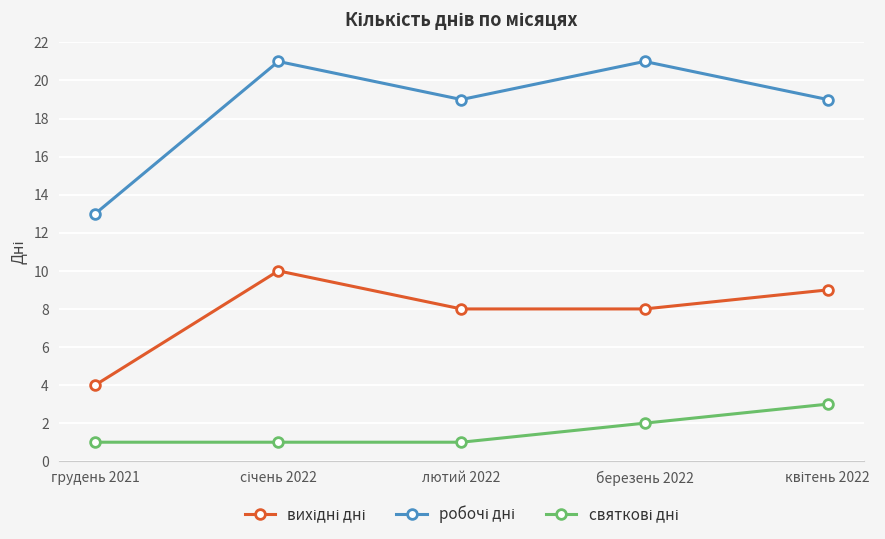

At how many categories does at least one series exceed 15?

4